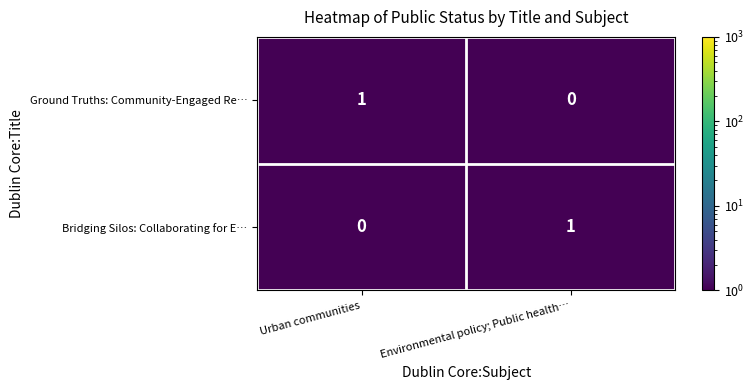

Which category has the highest value in the Bridging Silos: Collaborating for E… series?

Environmental policy; Public health…